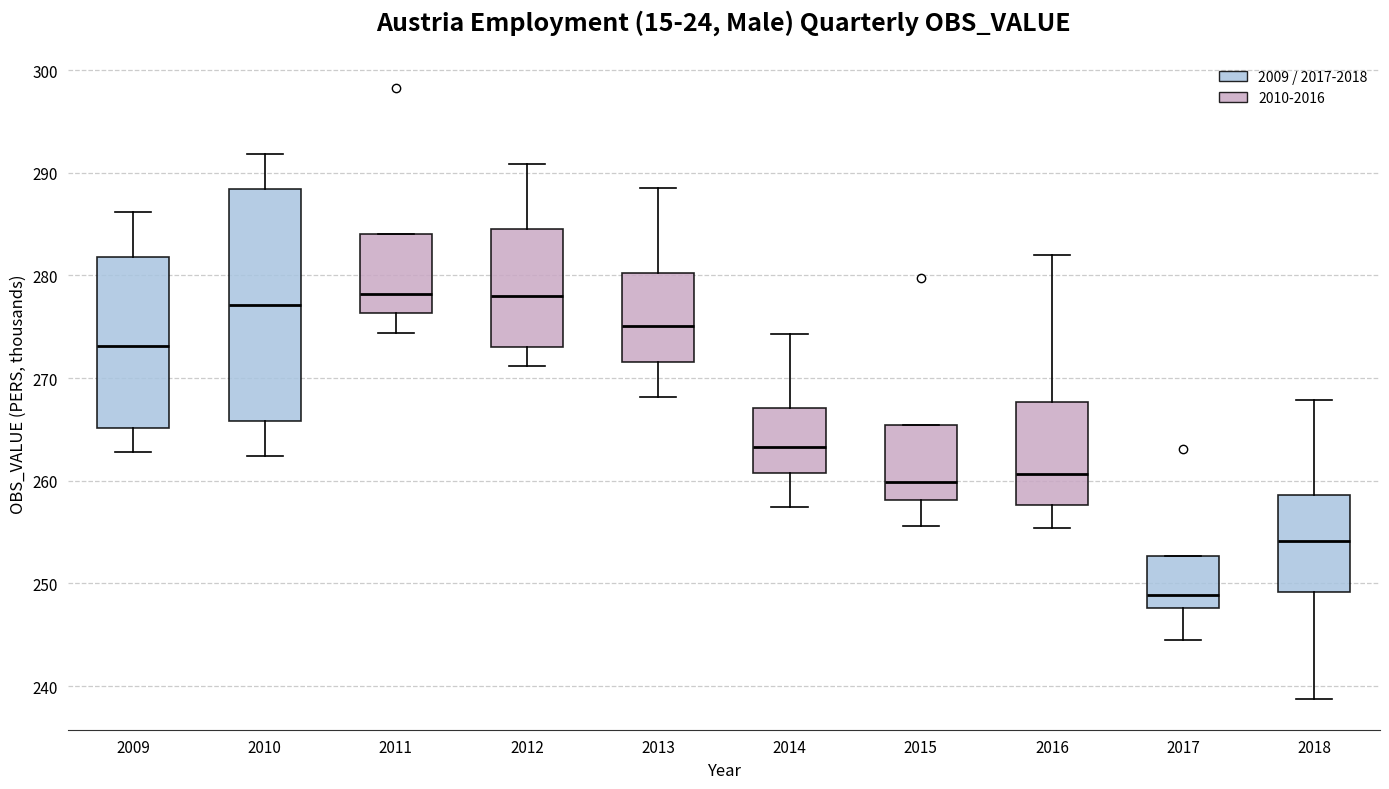

Comparing the boxes themselves (not the whiskers), which one is the tallest?

2010